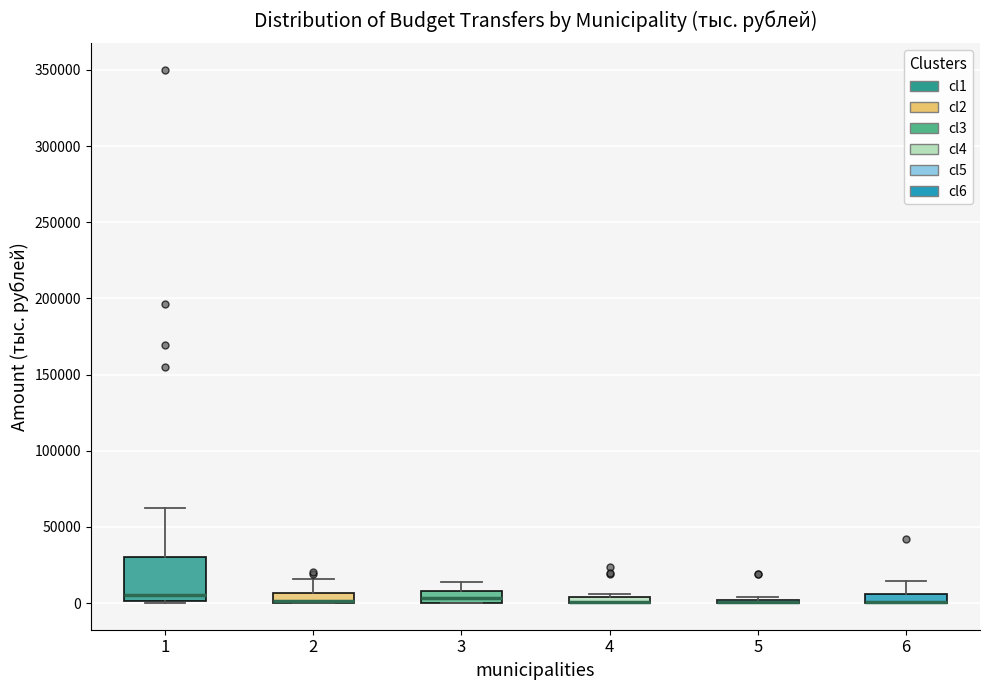

Where does the upper whisker of the box at x = 2 end on the y-axis? The values are not printed on the chart, so give them approximately, as read against the axis.

15000